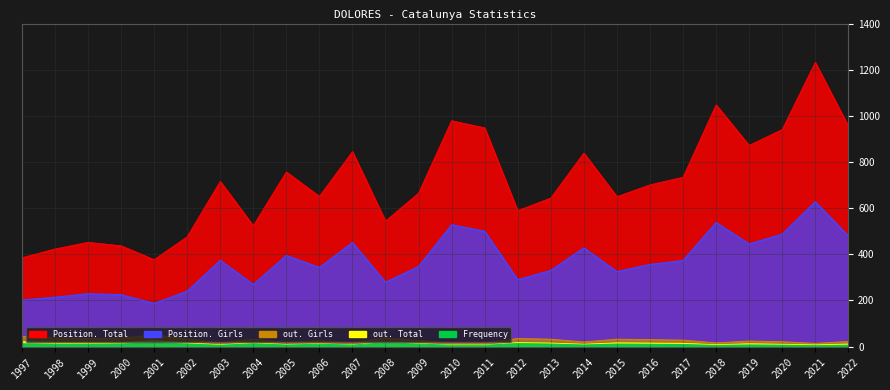

What is the sum of the Position. Girls values at 2010 and 2007?

979